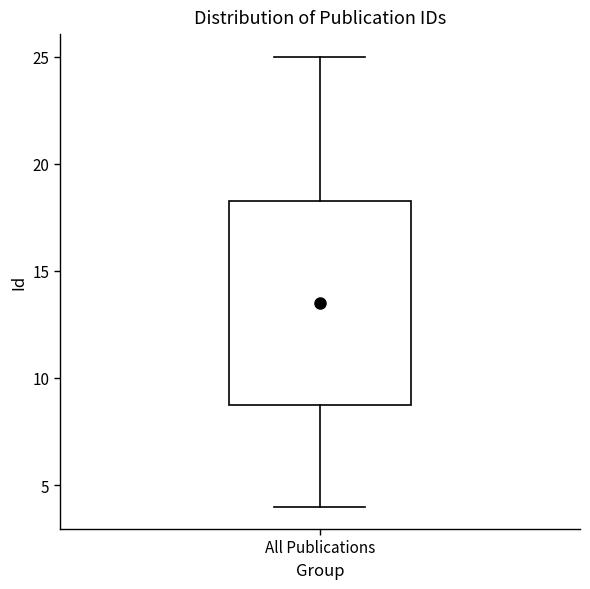

Read this box plot against the y-axis: the position of the median line, the range covered by the box, and the ends of both whiskers. The values are not printed on the chart, so give them approximately, as read against the axis.

median 13.5, box 9.0 to 18.5, whiskers 4.0 to 25.0